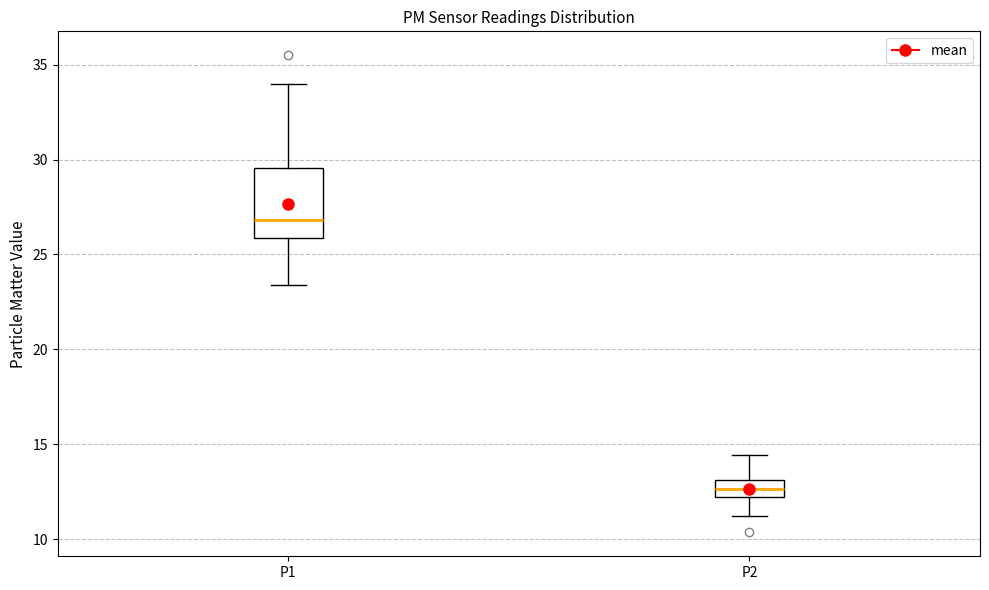

Reading left to right, read every box against the y-axis: the position of its median line, the range the box covers, and the ends of its whiskers. The values are not printed on the chart, so give them approximately, as read against the axis.

P1: median 27.0, box 26.0 to 29.5, whiskers 23.5 to 34.0
P2: median 12.5, box 12.0 to 13.0, whiskers 11.0 to 14.5